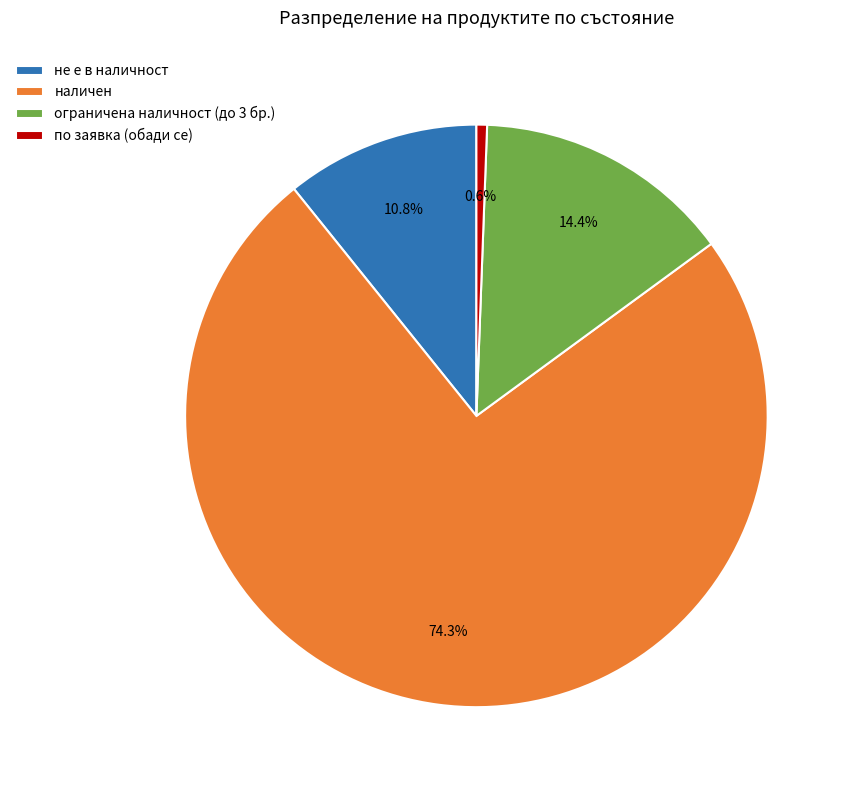

Approximately how many times larger is the value at наличен compared to не е в наличност?

6.9